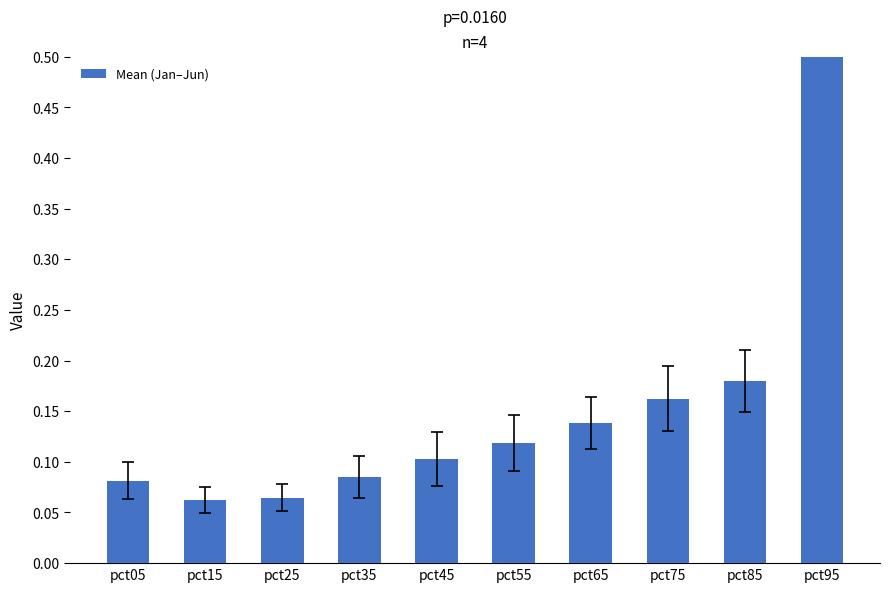

The value at pct25 is 0.1. True or false?

False